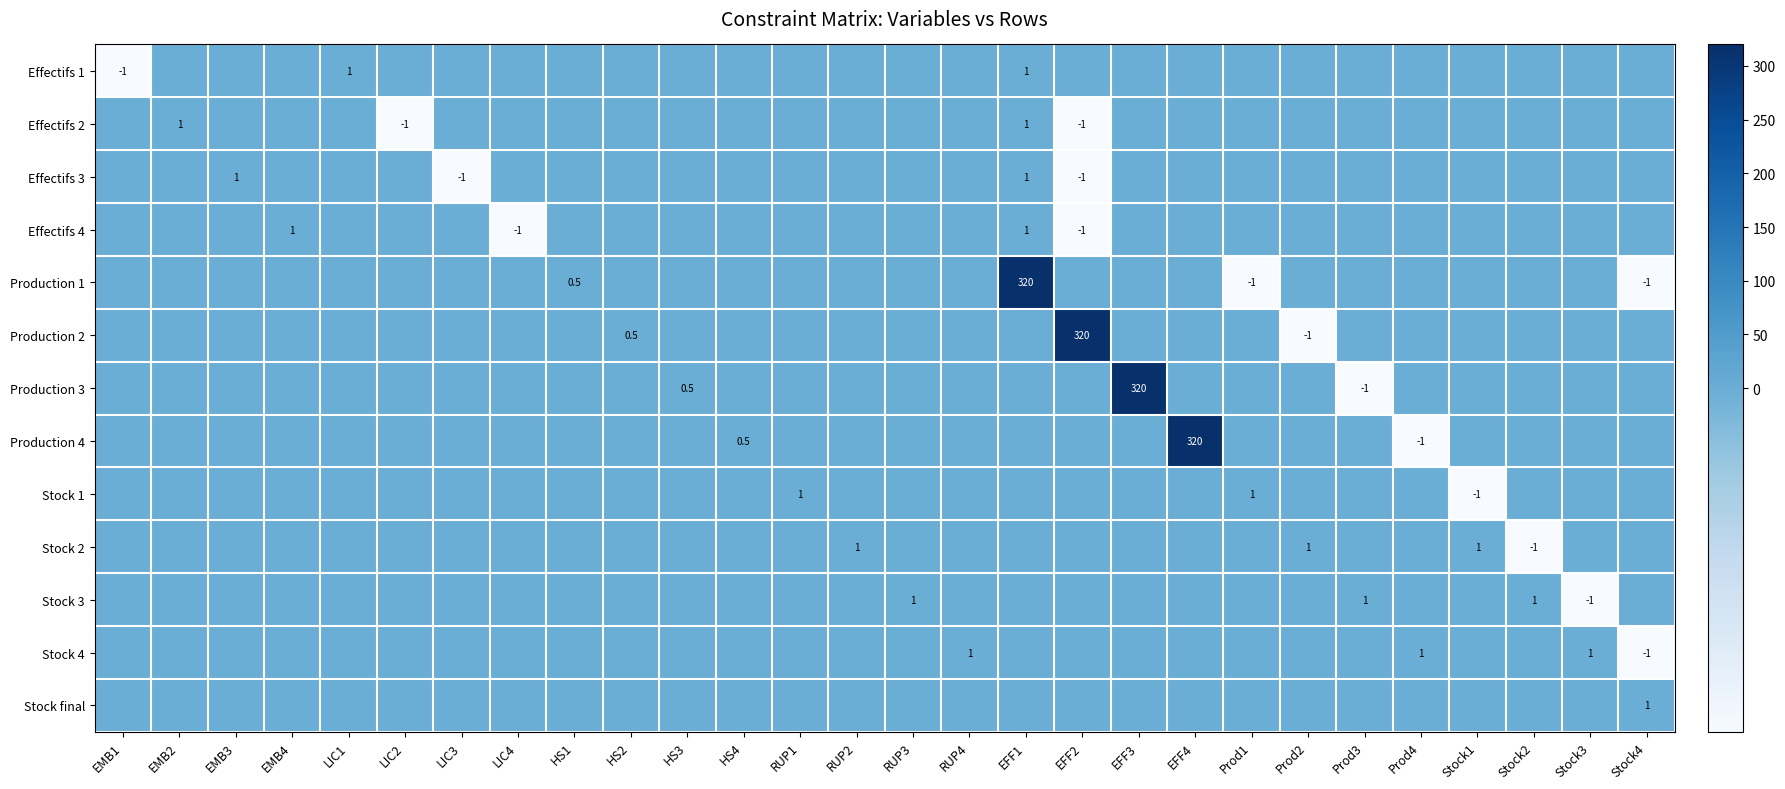

Where does the Production 3 series first go above 0?

HS3